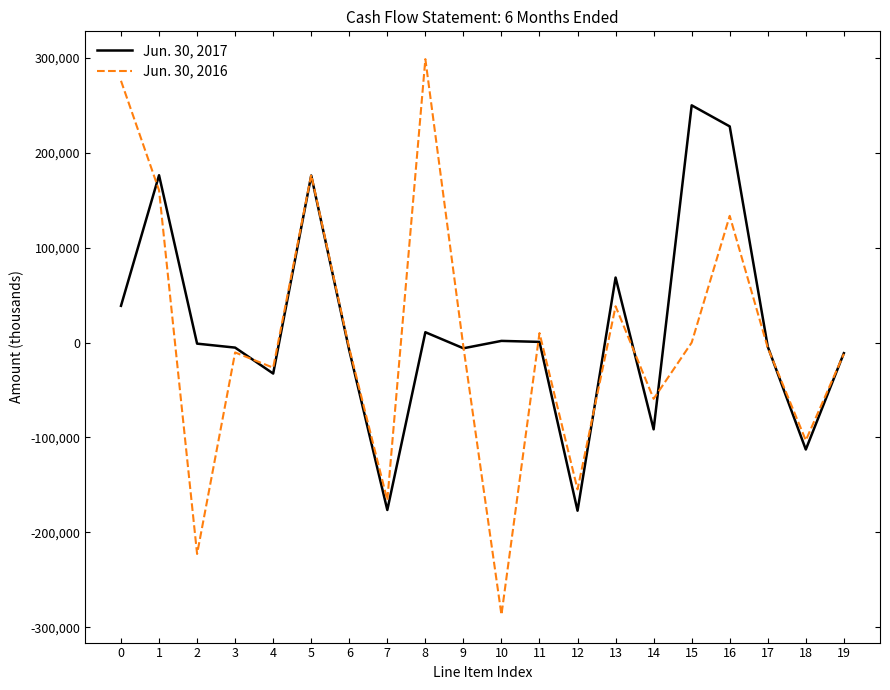

The value of Jun. 30, 2016 at 1 is 160508. True or false?

True